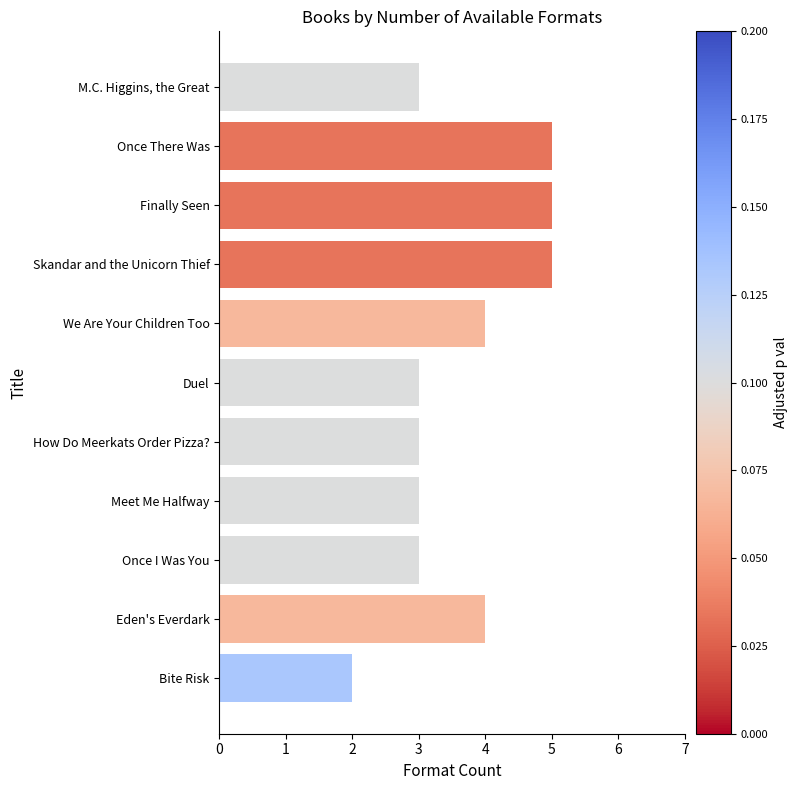

Approximately how many times larger is the value at M.C. Higgins, the Great compared to How Do Meerkats Order Pizza??

1.0